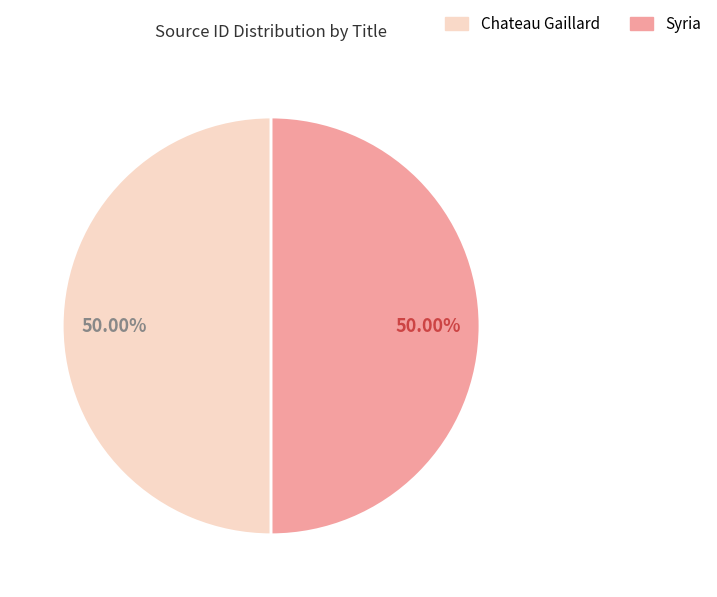

To the nearest percent, what is the average slice percentage?

50%